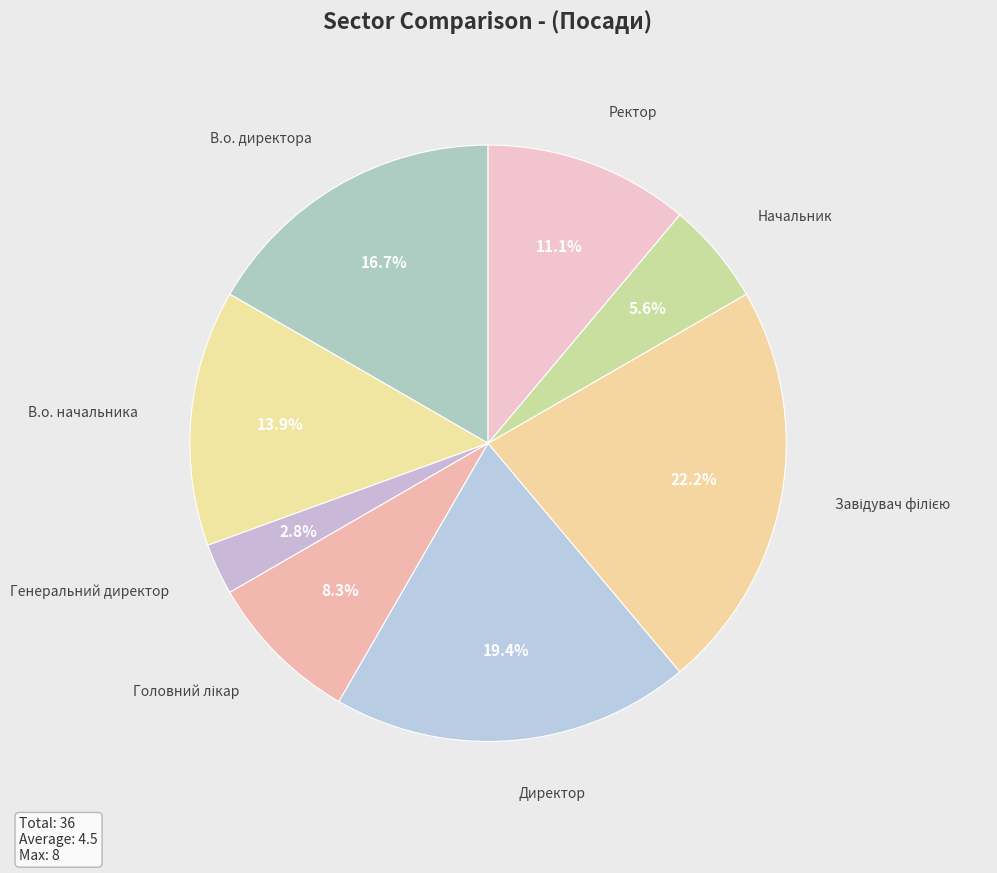

How many slices are in this pie chart?

8